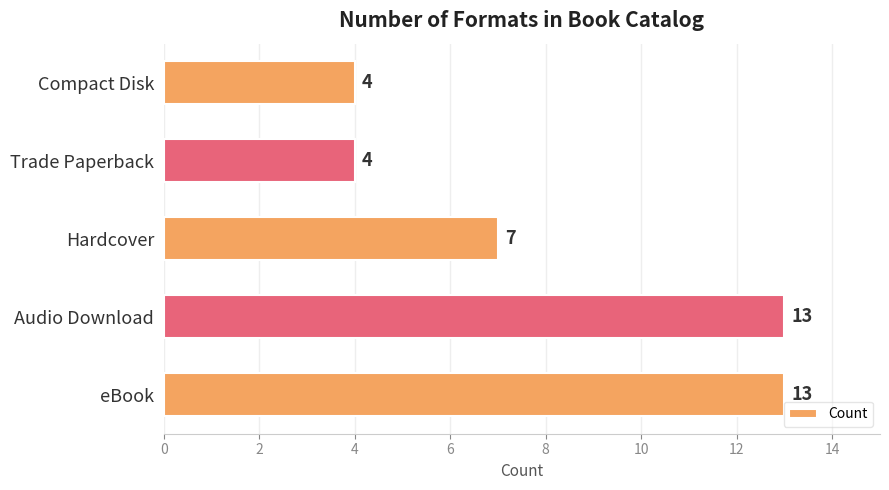

What is the change in value from Audio Download to Trade Paperback?

-9